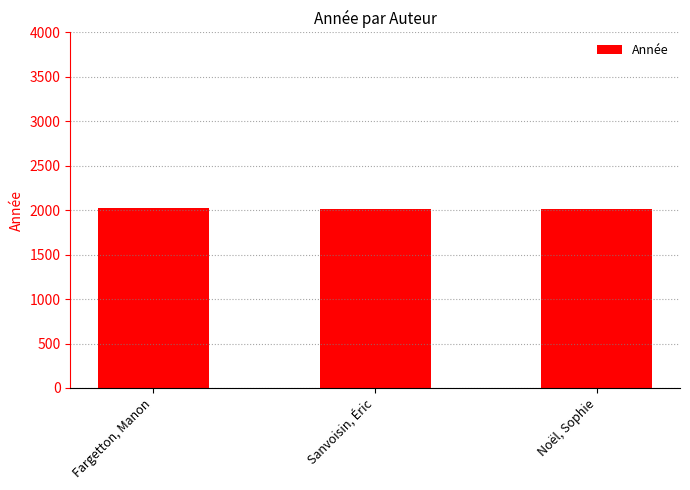

What is the difference between the values at Fargetton, Manon and Noël, Sophie?

5